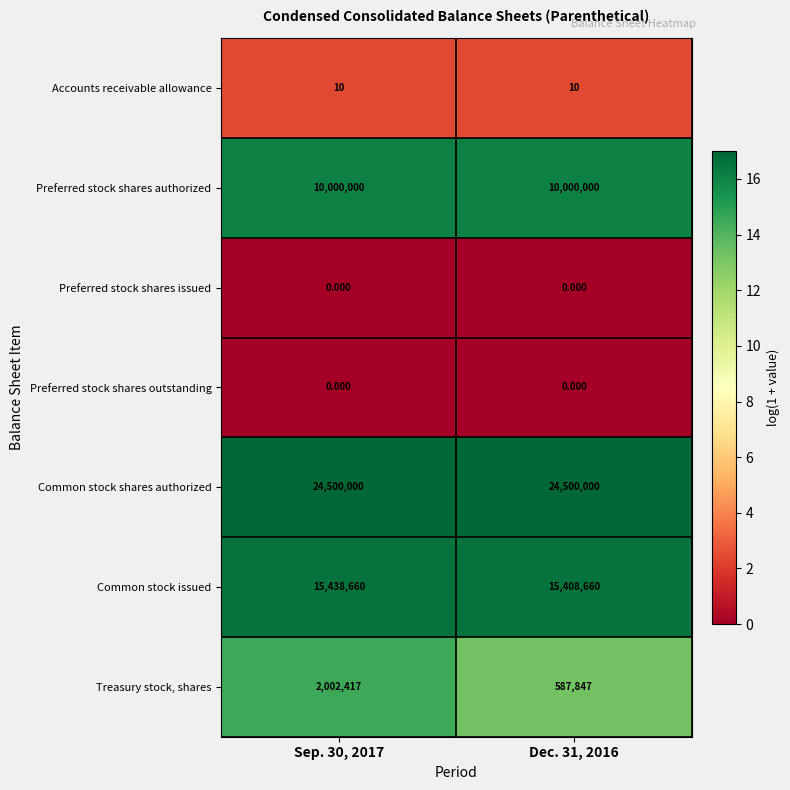

Which series has the largest range (max minus min)?

Treasury stock, shares